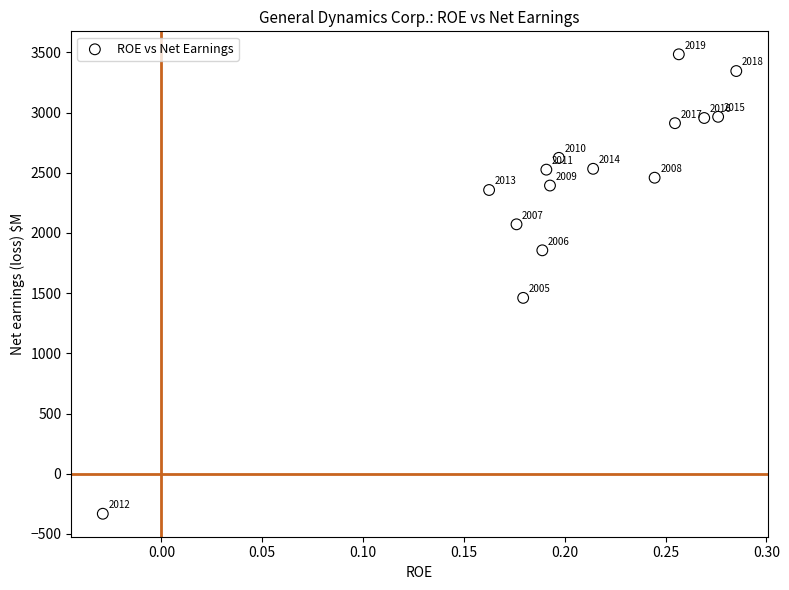

What Y value in the scatter plot is closest to 1576?

1461